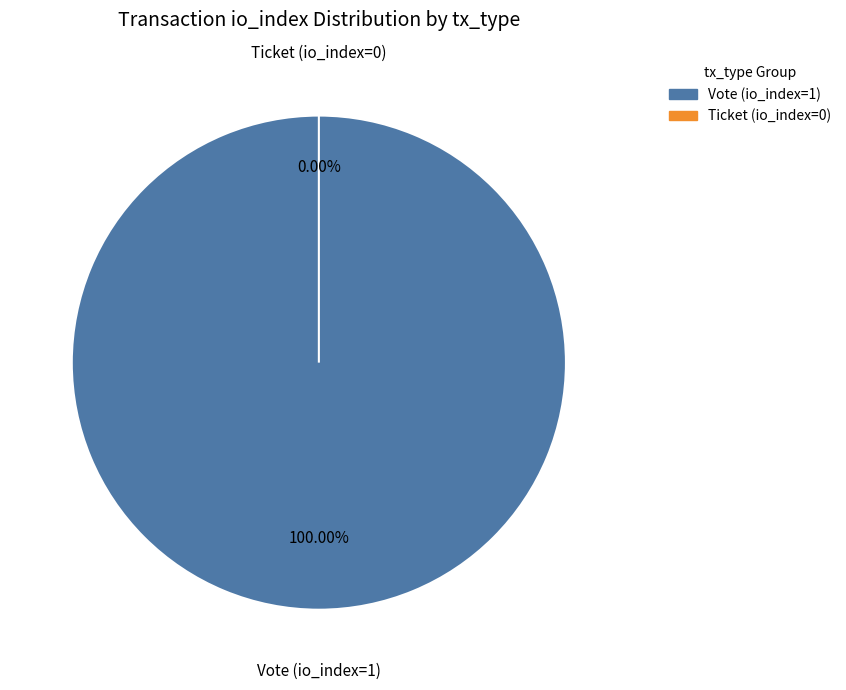

What is the largest slice in the pie chart?

Vote (io_index=1)